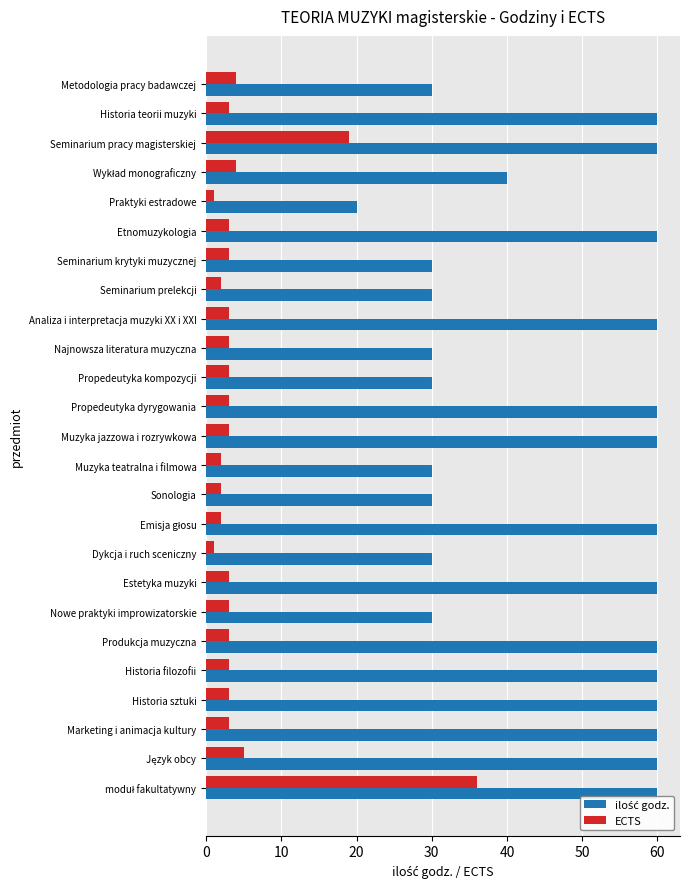

What is the spread (max minus min) of values at Muzyka teatralna i filmowa?

28